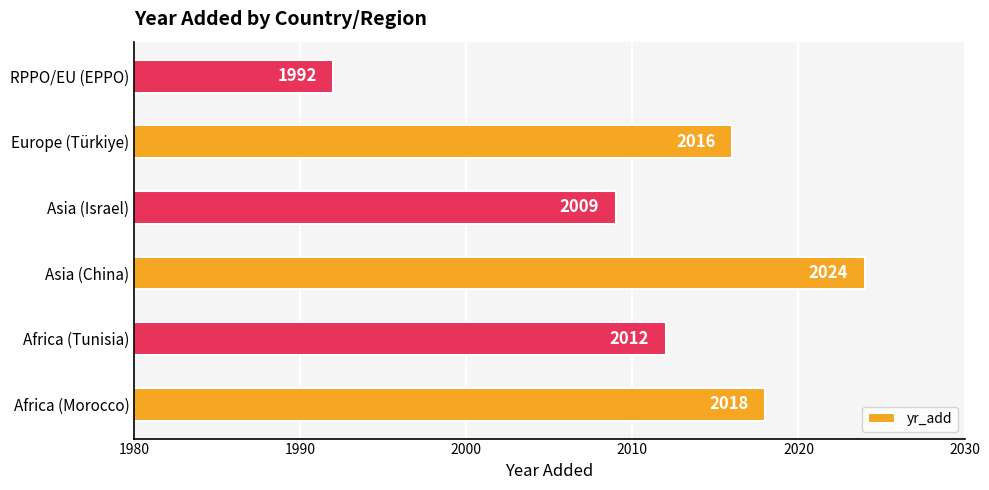

Which has a higher value, Africa (Tunisia) or Europe (Türkiye)?

Europe (Türkiye)